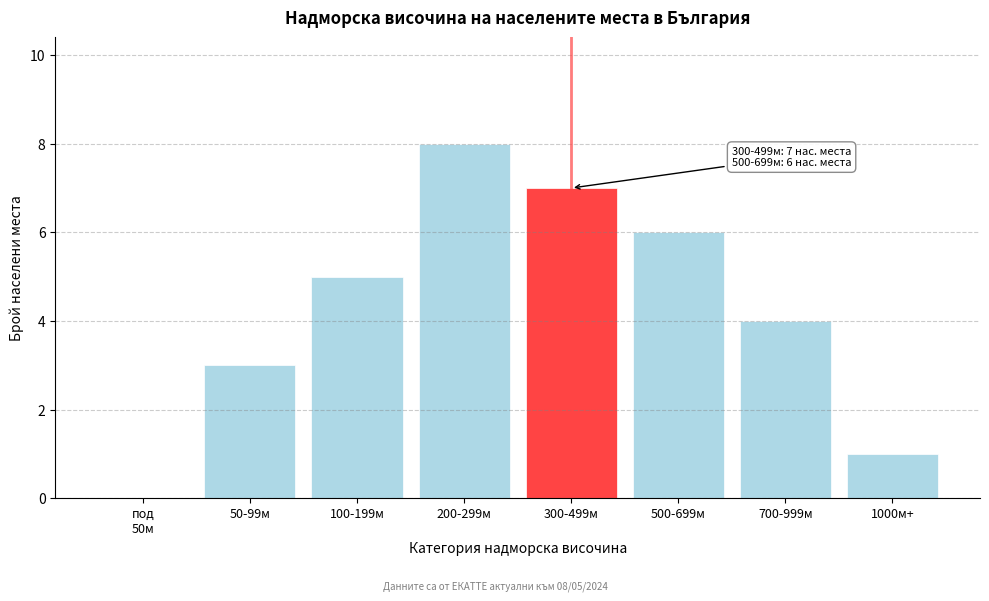

Is it true that the value at 700-999м is 4?

True